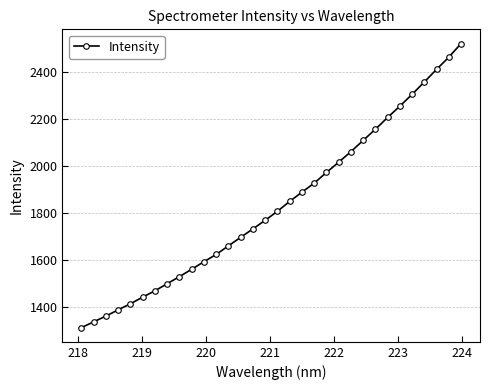

What is the value of the 1st point from the left?

1310.1